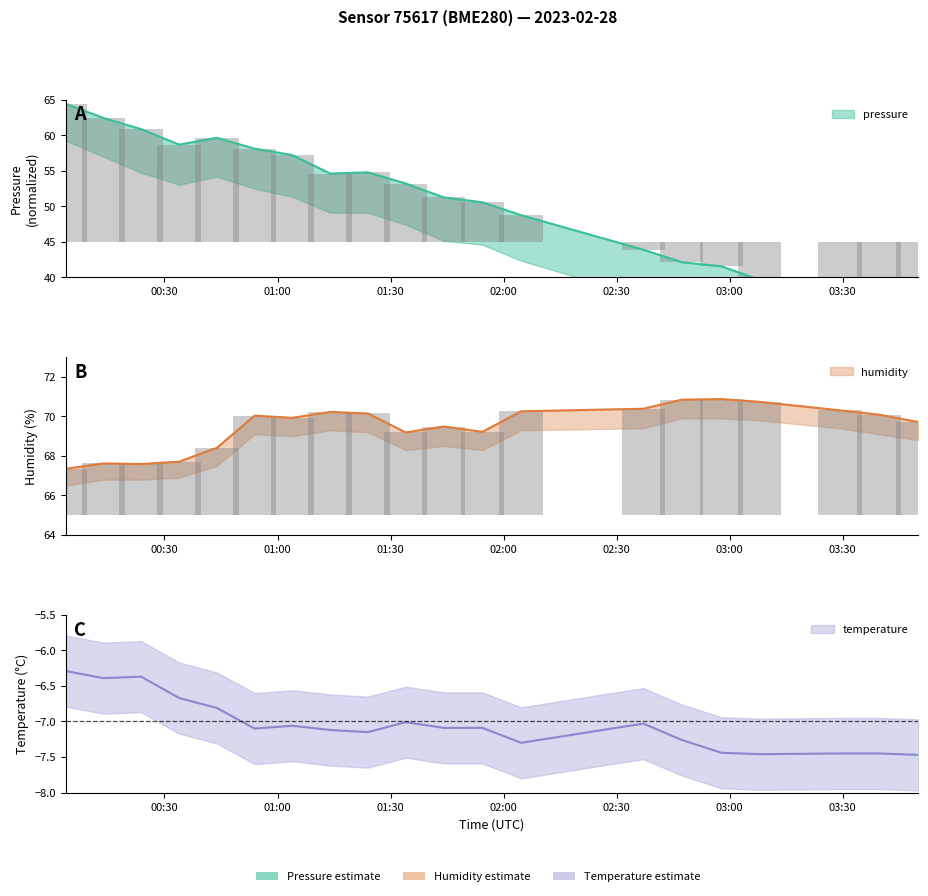

What is the sum of the pressure values at 2023-02-28T00:13:47 and 2023-02-28T01:23:59?

117.2